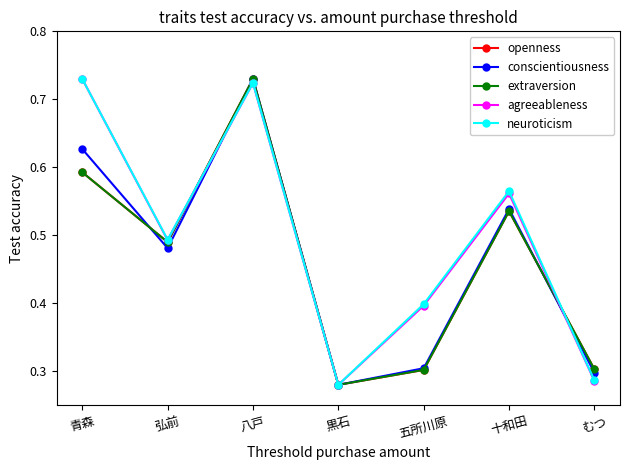

What is the label of the 6th point from the left?

十和田